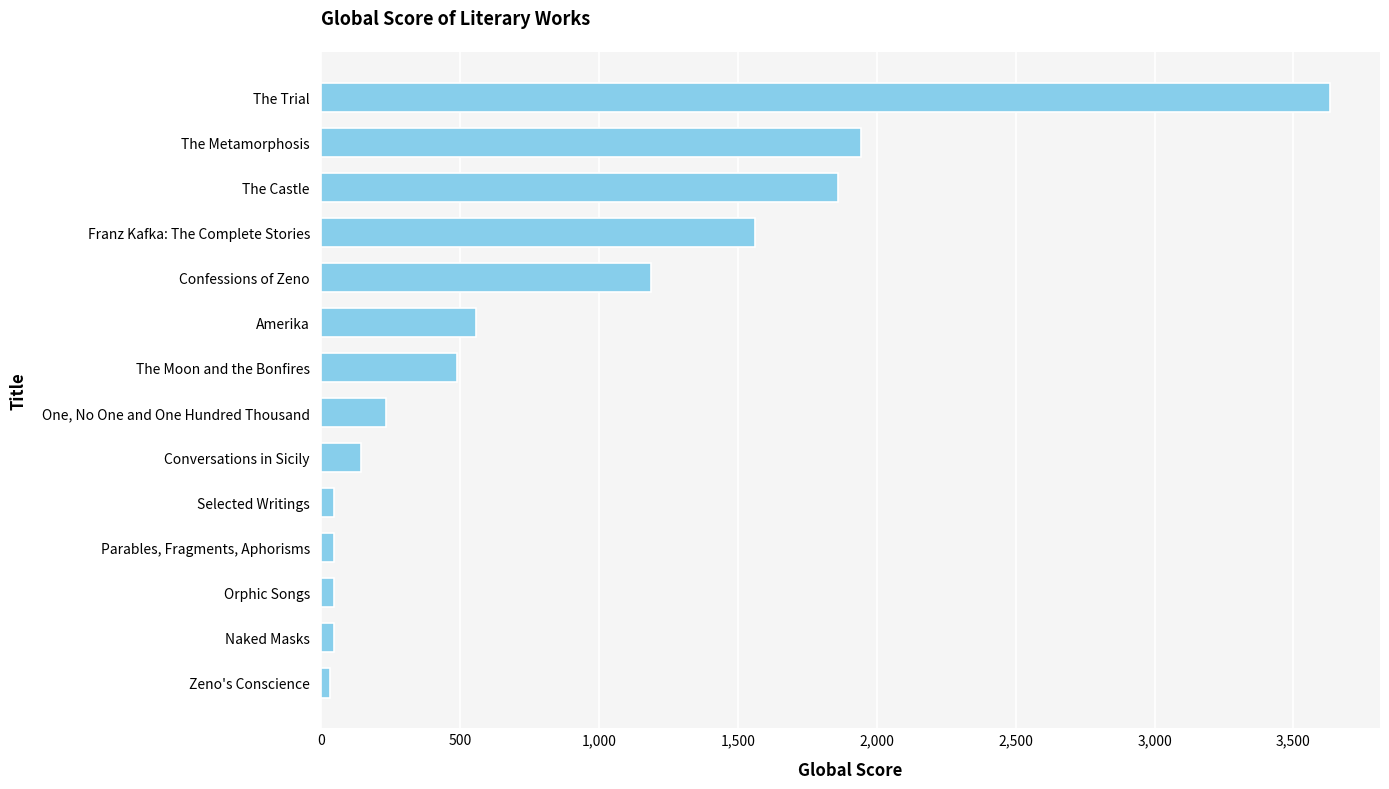

What is the minimum value shown in the chart?

33